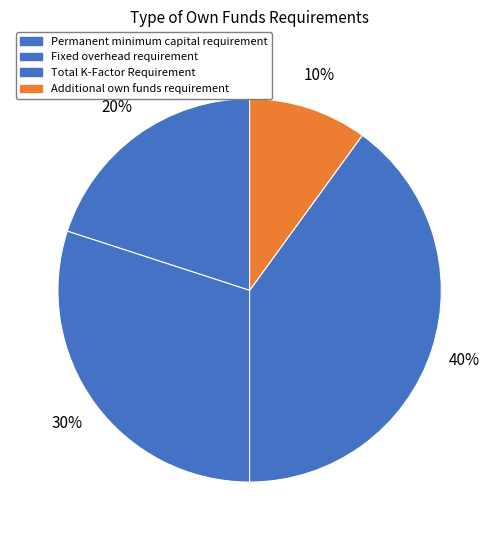

Do Fixed overhead requirement and Additional own funds requirement together represent more than half of the pie?

No